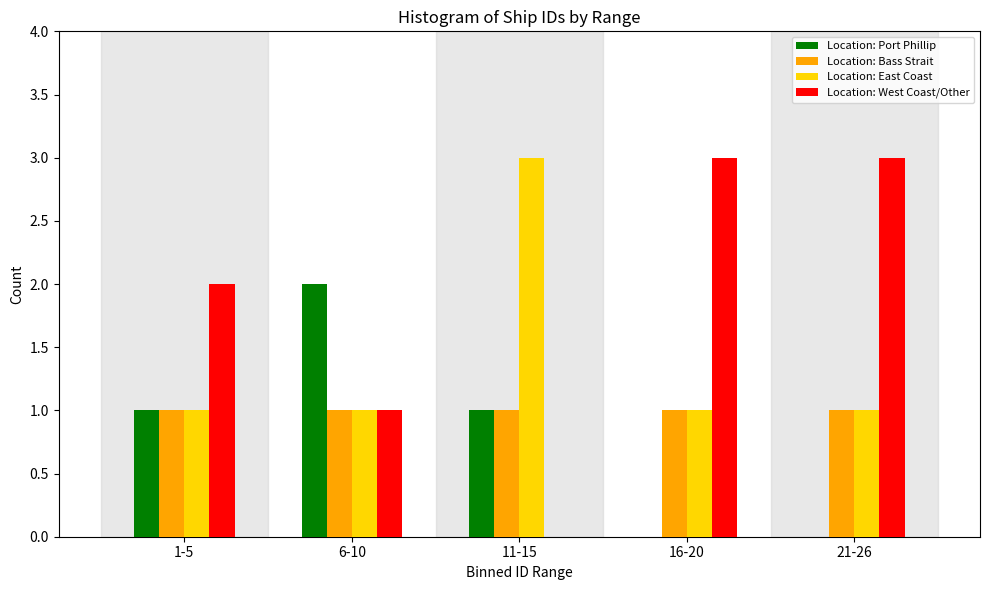

Reading left to right, transcribe all the data shown in this chart.

Location: Port Phillip: 1-5=1	6-10=2	11-15=1	16-20=0	21-26=0
Location: Bass Strait: 1-5=1	6-10=1	11-15=1	16-20=1	21-26=1
Location: East Coast: 1-5=1	6-10=1	11-15=3	16-20=1	21-26=1
Location: West Coast/Other: 1-5=2	6-10=1	11-15=0	16-20=3	21-26=3